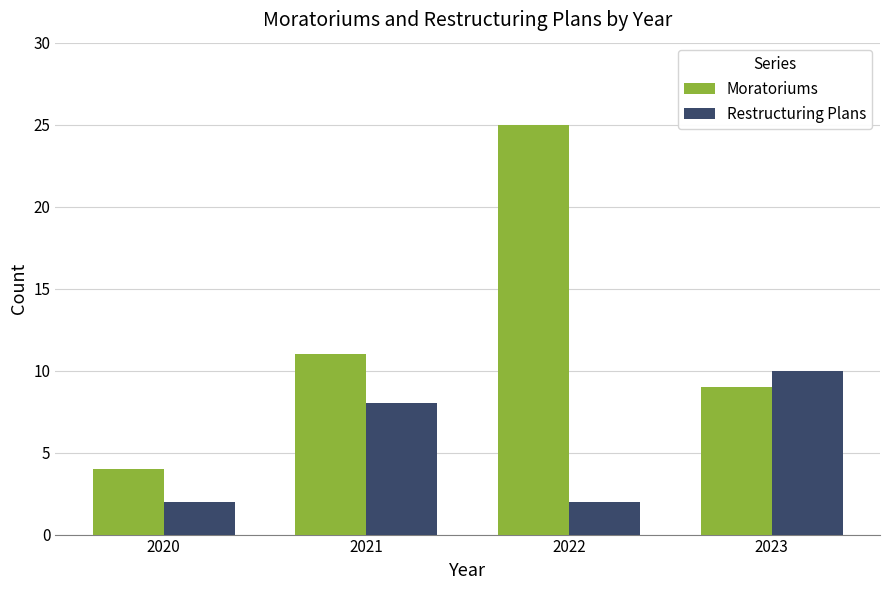

At 2023, list the series in order from largest to smallest.

Restructuring Plans, Moratoriums